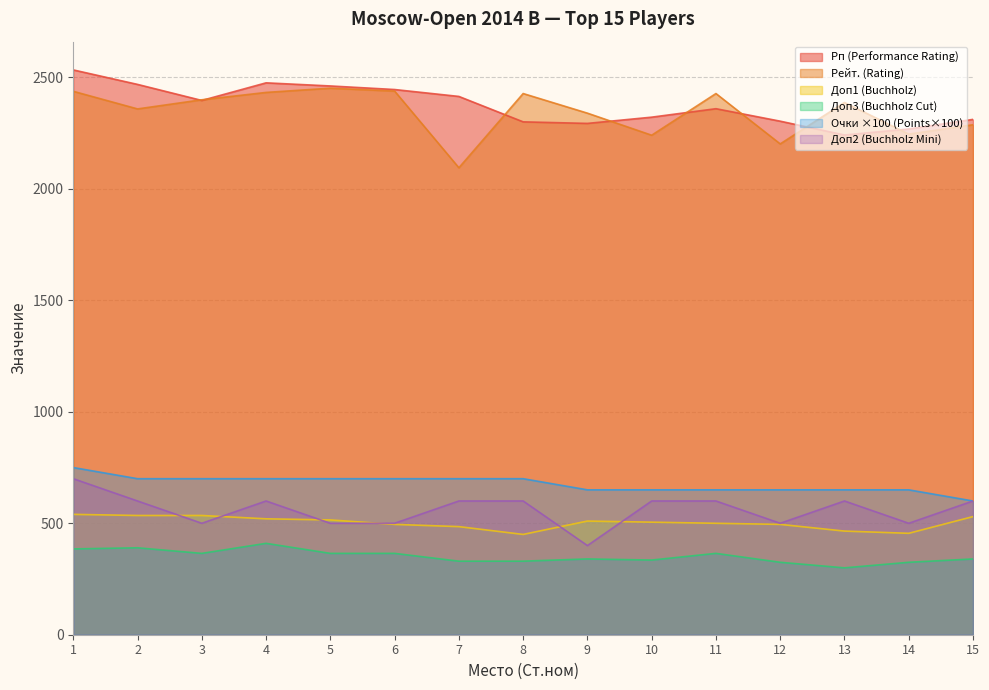

In Доп3, how many points are higher than both neighbors (excluding endpoints)?

4